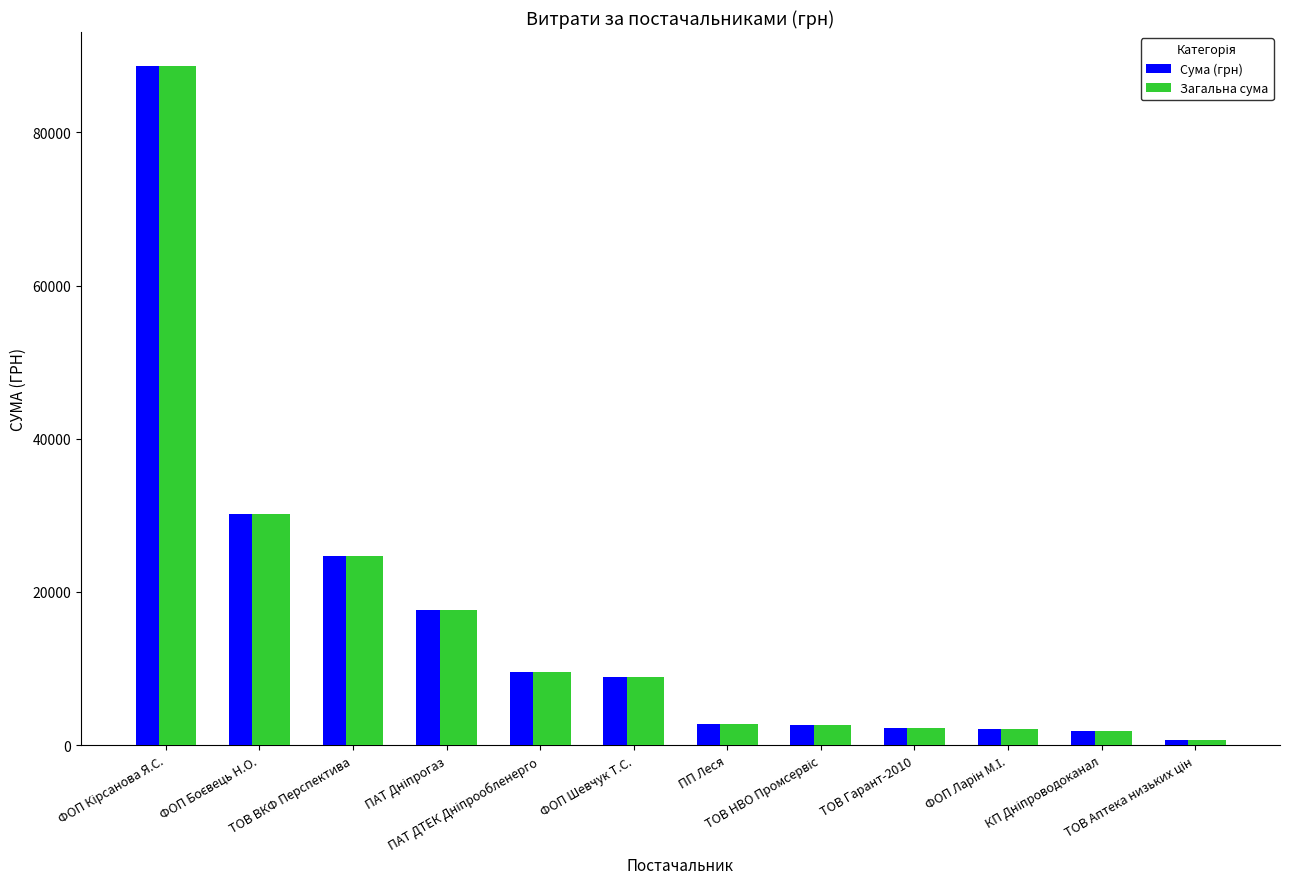

What are all the series names shown in the legend?

Сума (грн), Загальна сума